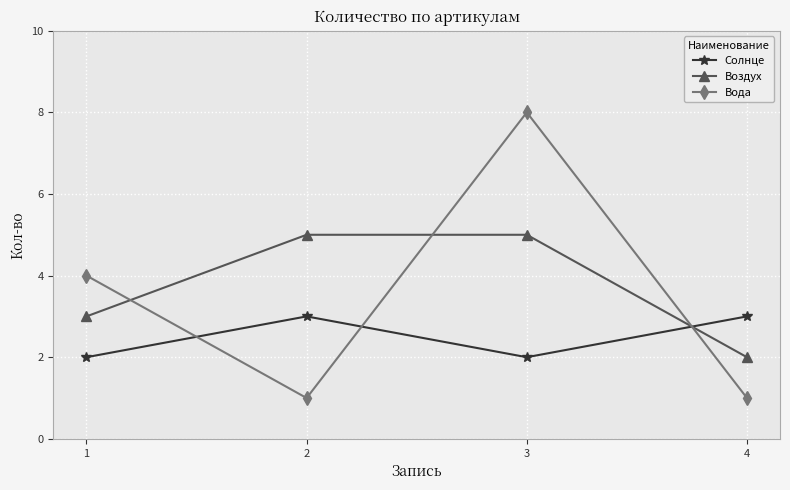

What is the total value across all series at 3?

15